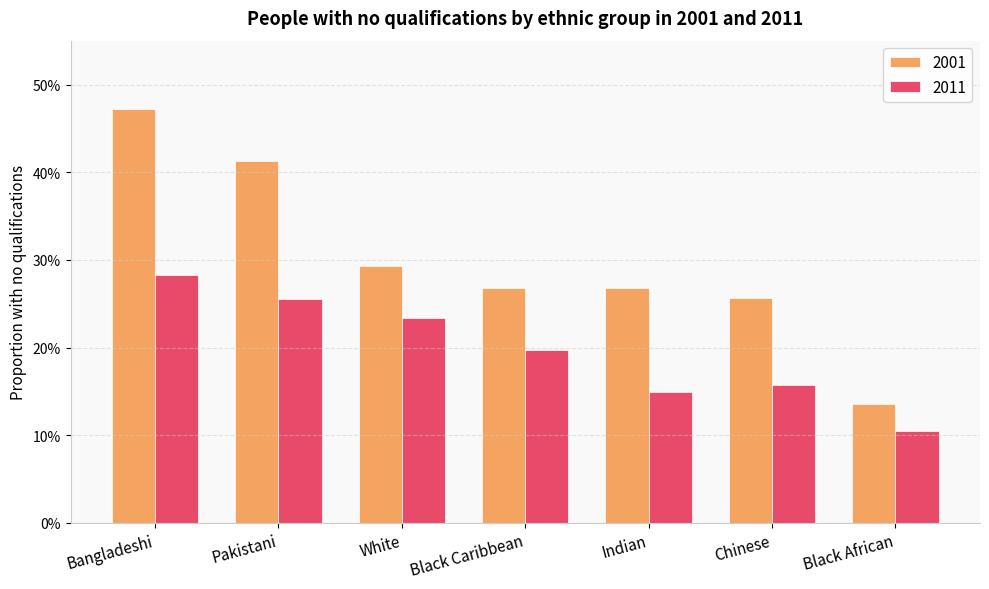

What is the sum of all 2011 values?

1.4